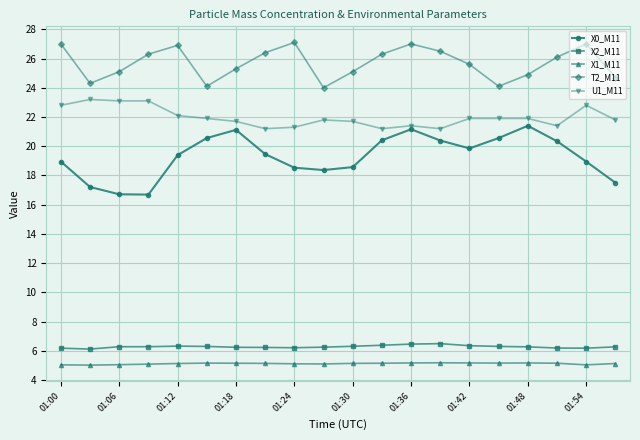

How many data points in T2_M11 are above 26?

10